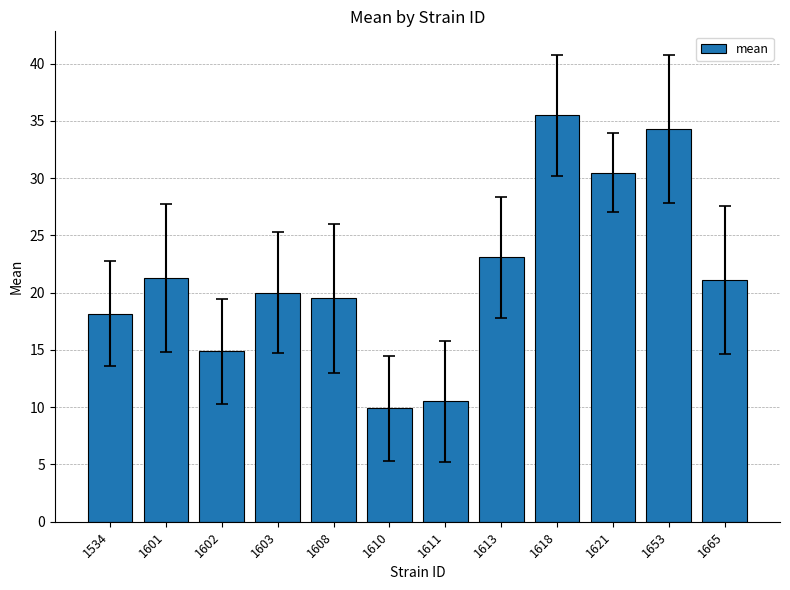

The chart shows a value of 8.6 at 1653. True or false?

False